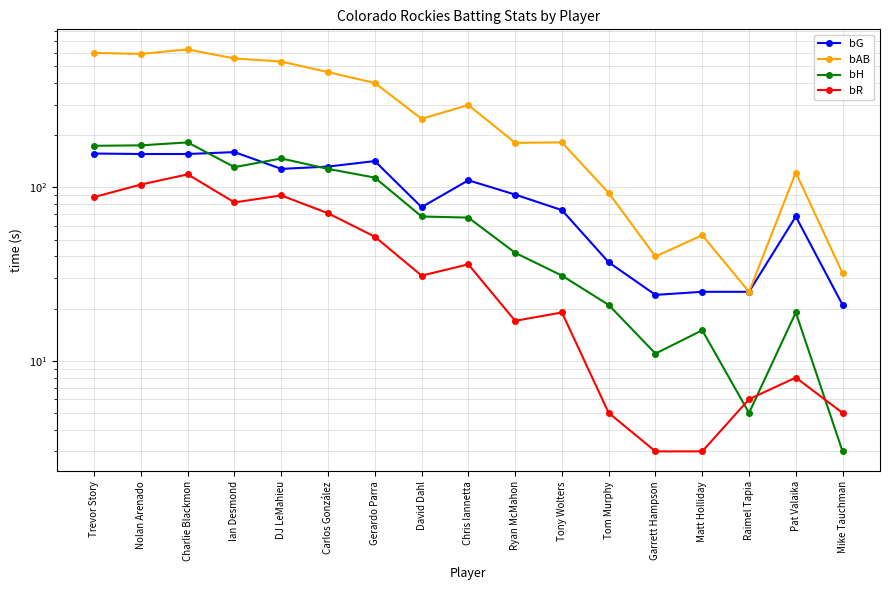

Where does the bG series first go above 91?

Trevor Story